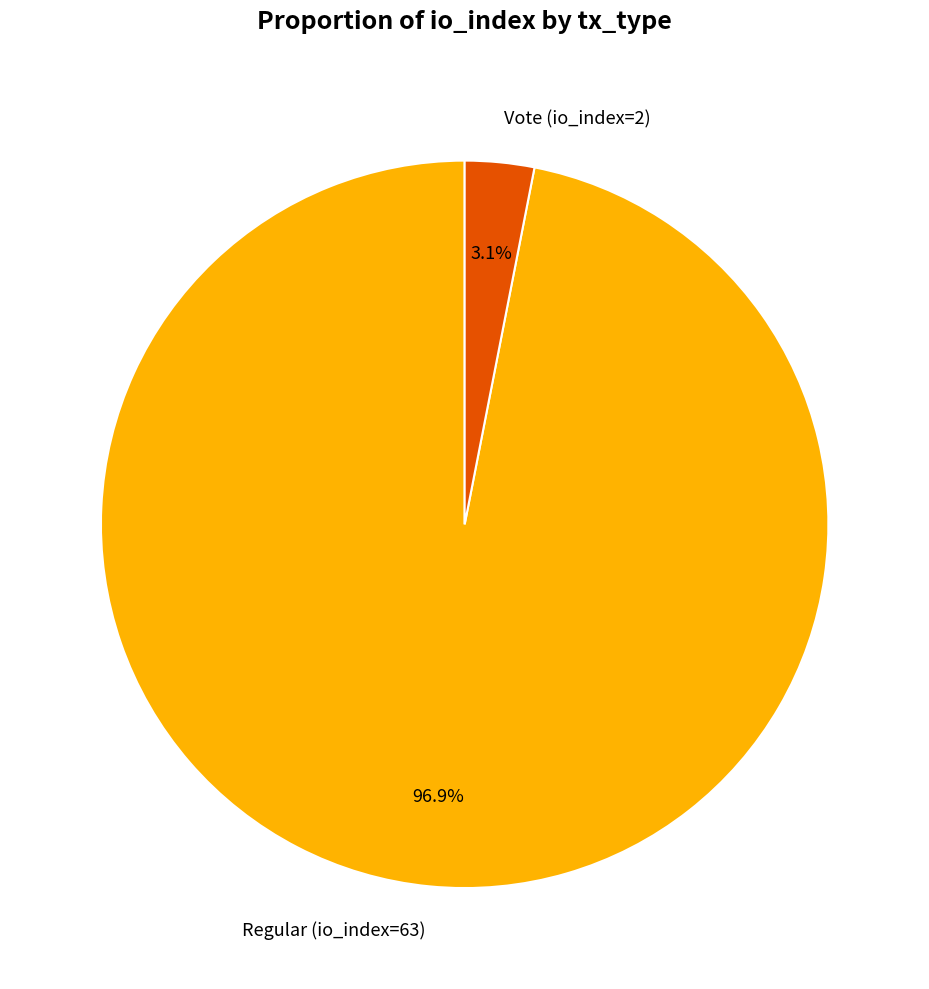

Which slice represents more than half of the pie?

Regular (io_index=63)